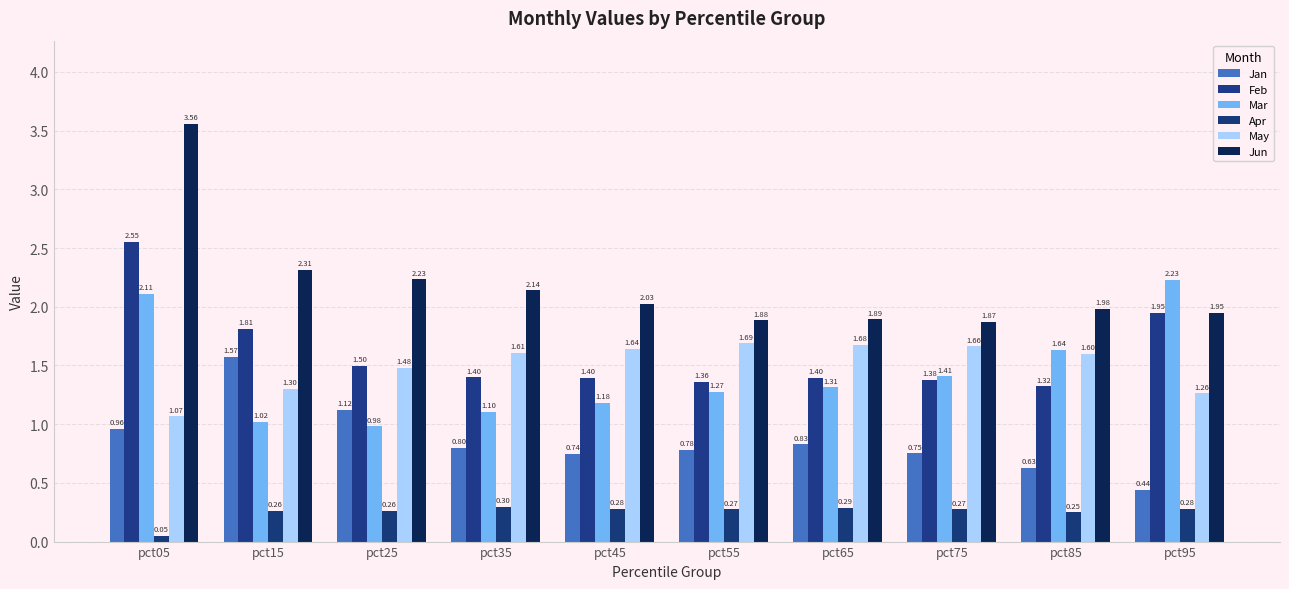

Which series has the largest total across all categories?

Jun